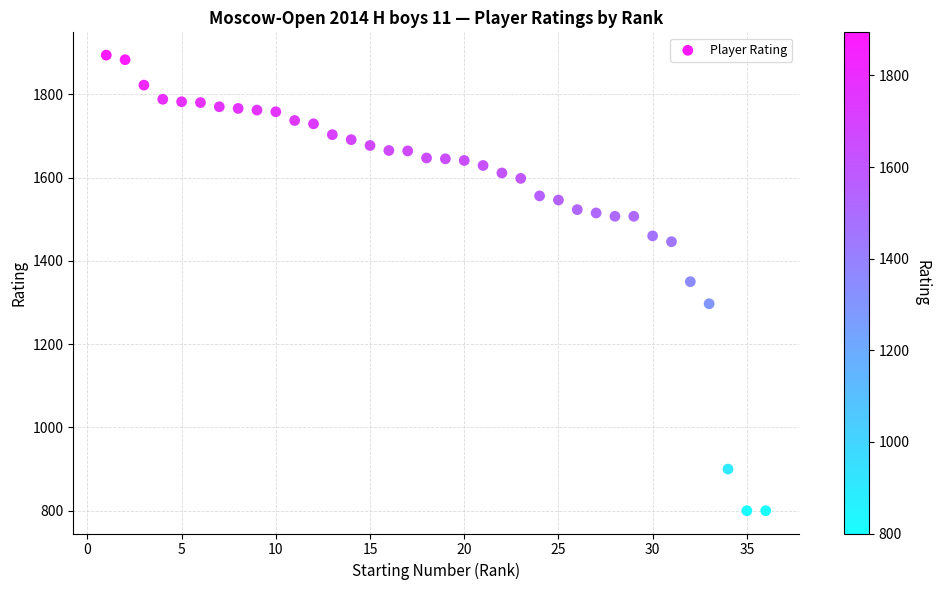

What is the range of X values (max minus min)?

35